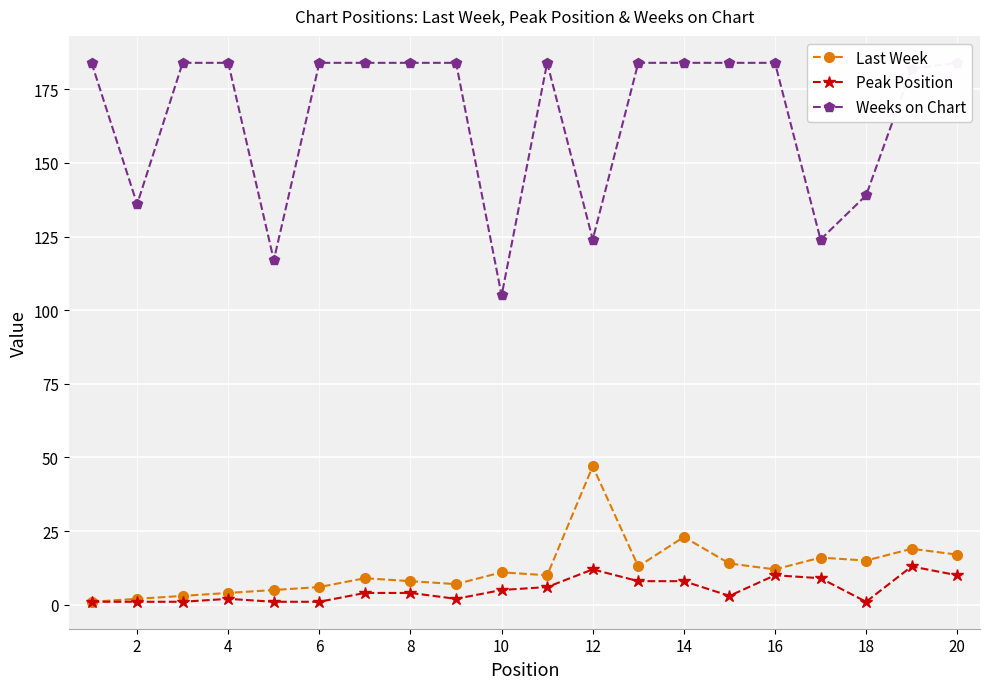

The Last Week series shows 47 at 12. True or false?

True